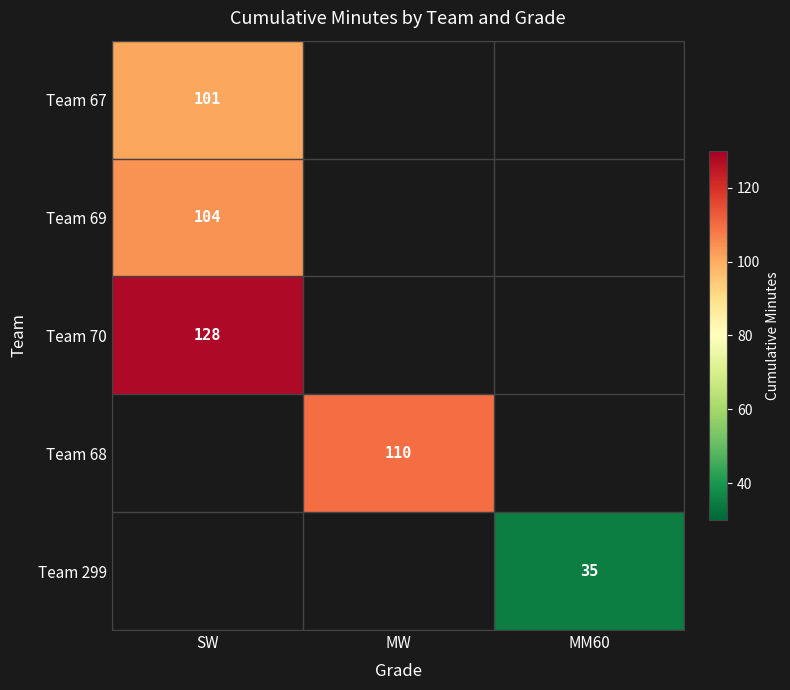

Between MM60 and MW, which is larger?

MW